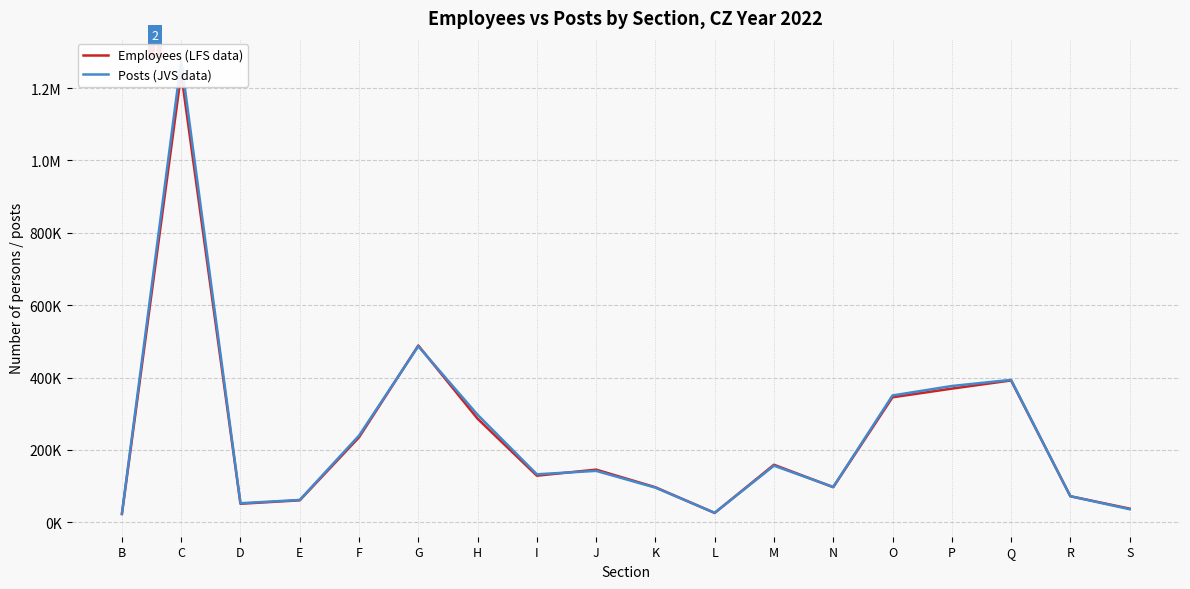

Reading left to right, extract all data points from this chart.

Employees (LFS data): 22697	1240670	51149	60671	234786	488548	286270	128758	145464	96766	25713	158937	96974	345495	369361	392018	71986	37641
Posts (JVS data): 23938	1276208	52586	61675	239582	486637	297133	132614	142036	95679	26187	156370	97577	350459	376594	393579	71937	36012